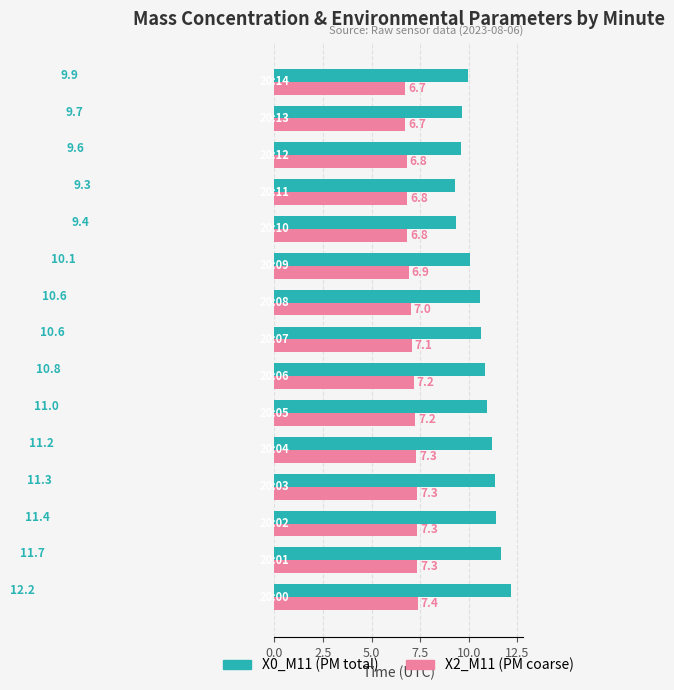

What are all the series names shown in the legend?

X0_M11 (PM total), X2_M11 (PM coarse)